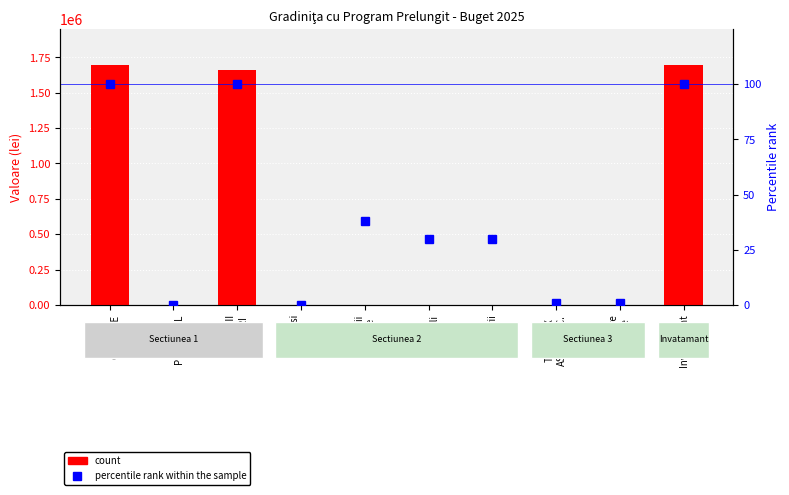

List the series in order of their overall mean, highest first.

count, percentile rank within the sample